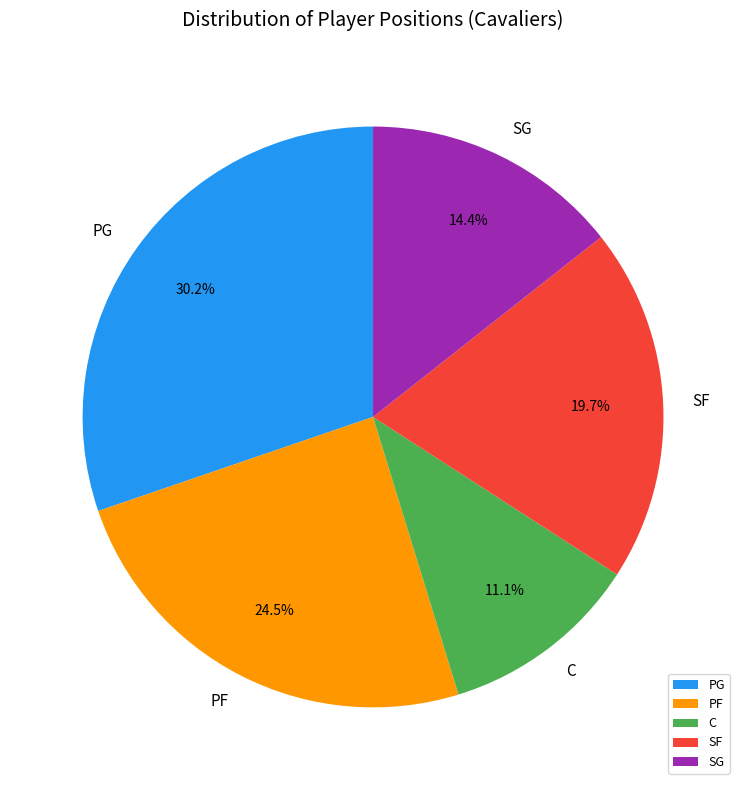

Approximately how many times larger is the value at SF compared to SG?

1.4